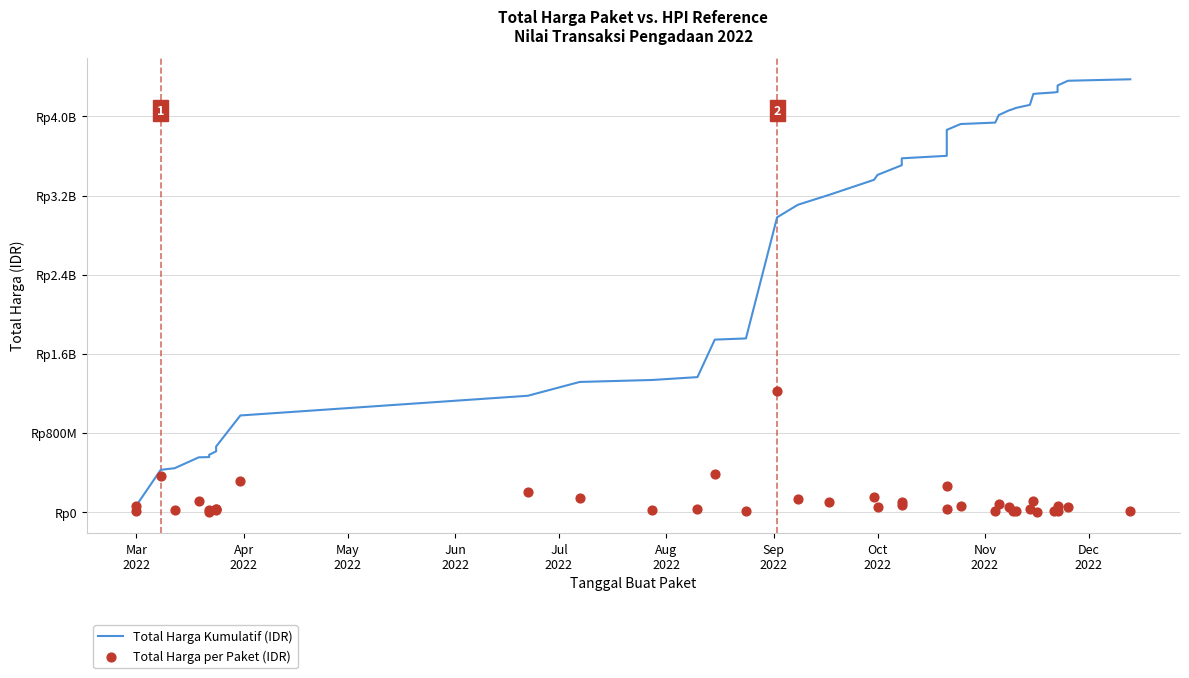

Which series has the largest total across all categories?

Total Harga Kumulatif (IDR)